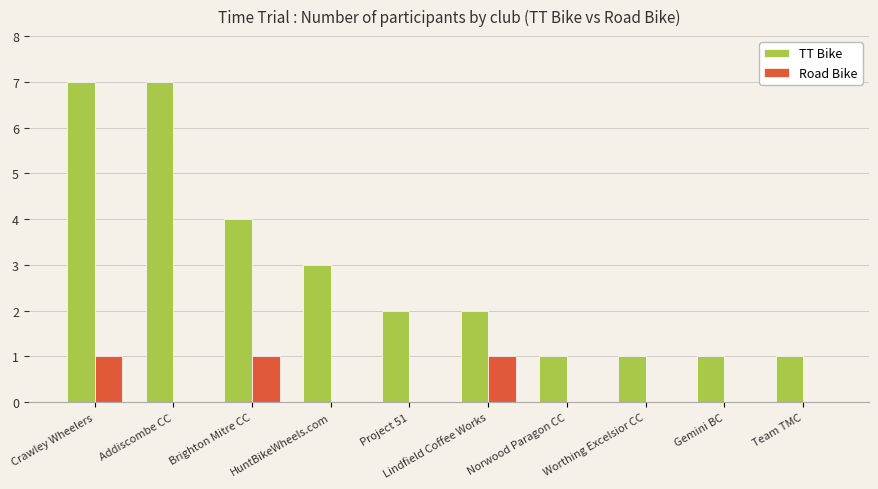

True or false: TT Bike has a value of 2 at Project 51.

True